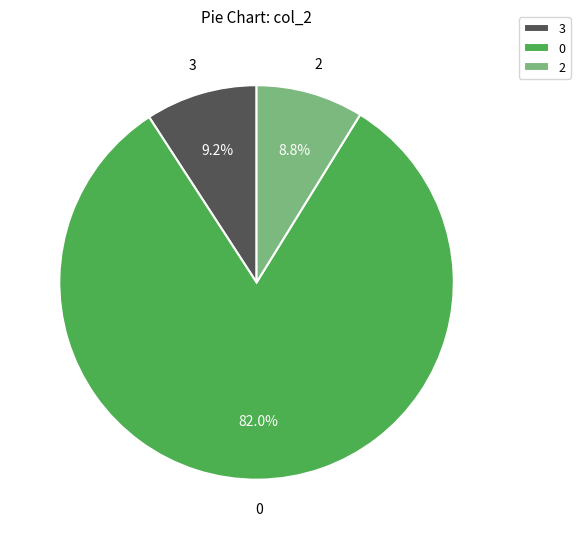

What portion of the pie excludes 3?

90.8%